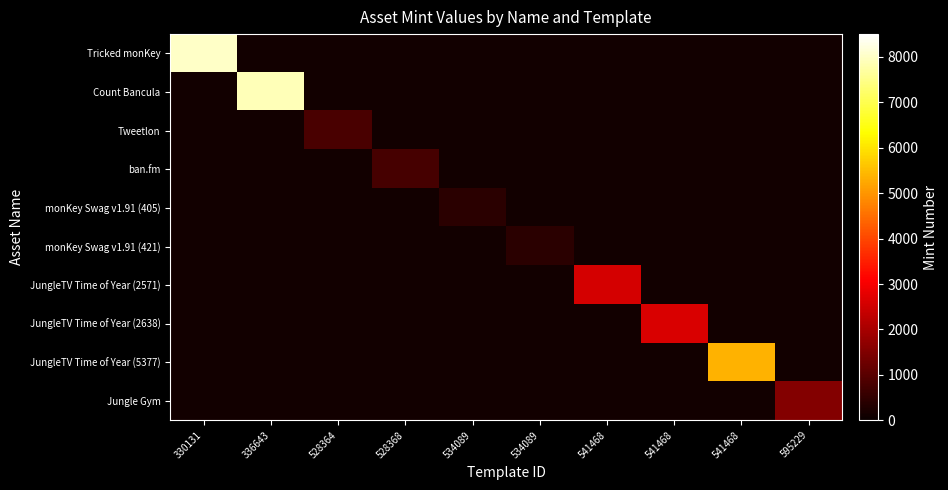

Rank the series at 330131 from highest to lowest value.

Tricked monKey, Count Bancula, Tweetlon, ban.fm, monKey Swag v1.91 (405), monKey Swag v1.91 (421), JungleTV Time of Year (2571), JungleTV Time of Year (2638), JungleTV Time of Year (5377), Jungle Gym